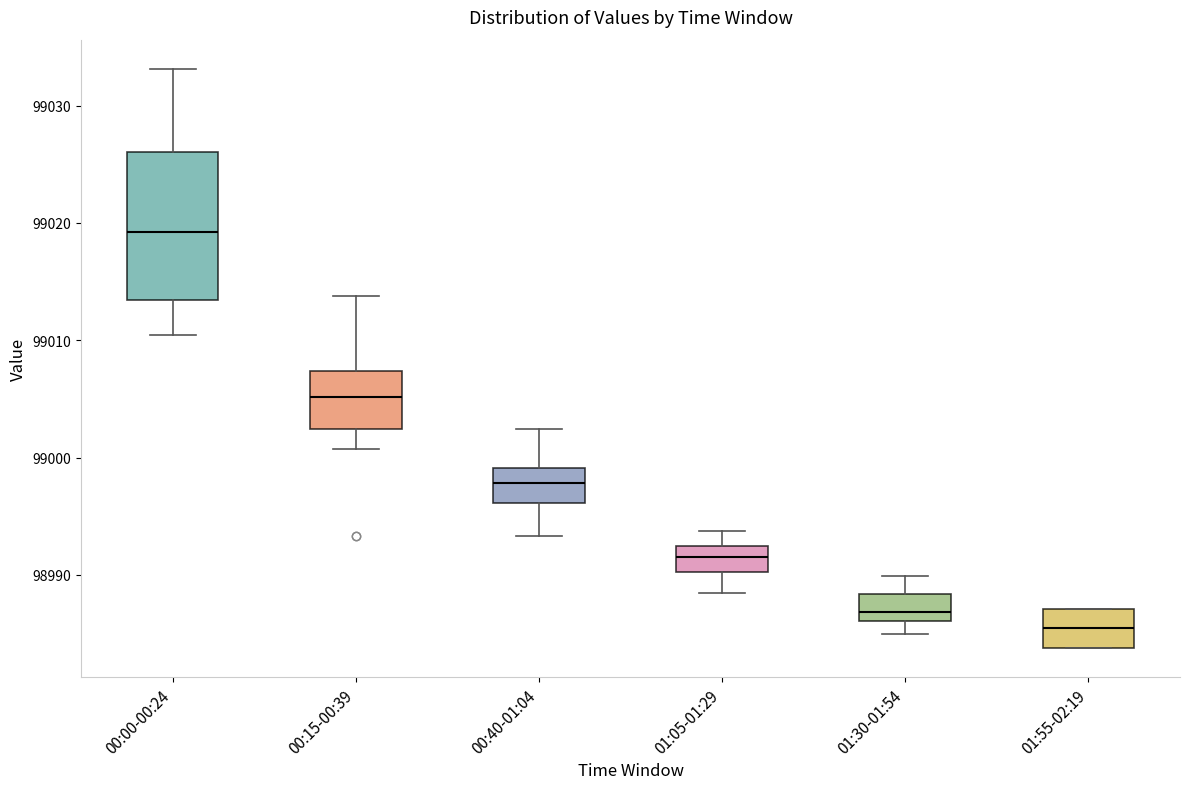

Which box is the tallest, from its lower edge to its upper edge?

00:00-00:24